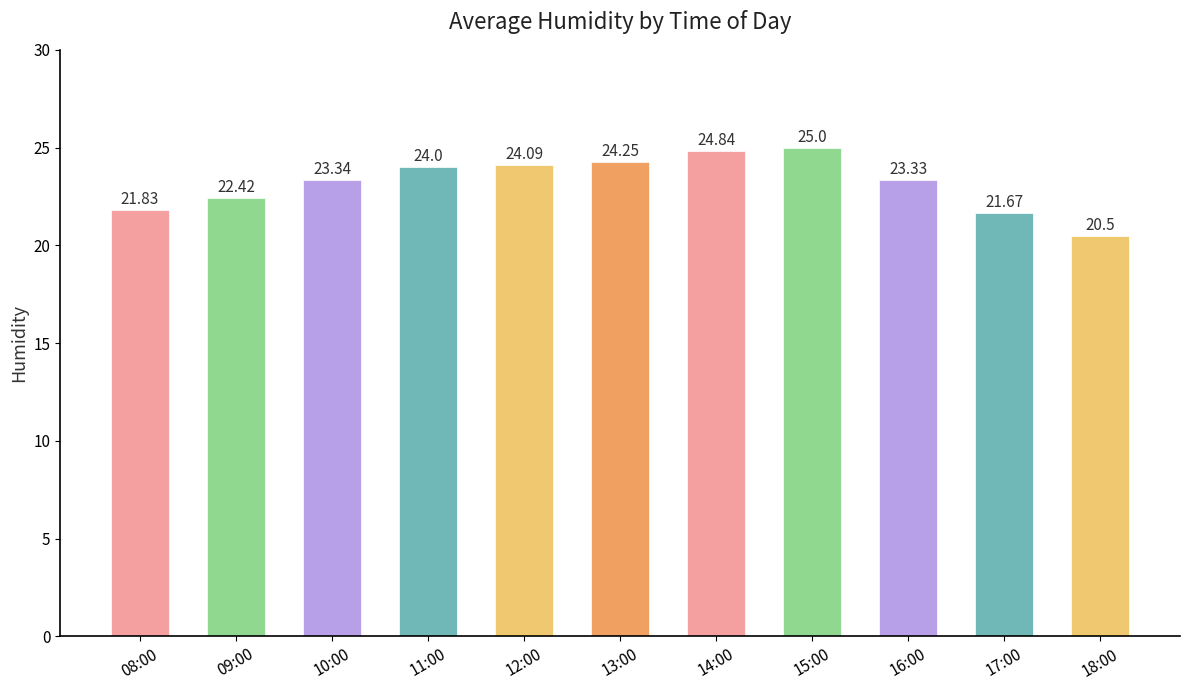

The chart shows a value of 14.0 at 11:00. True or false?

False